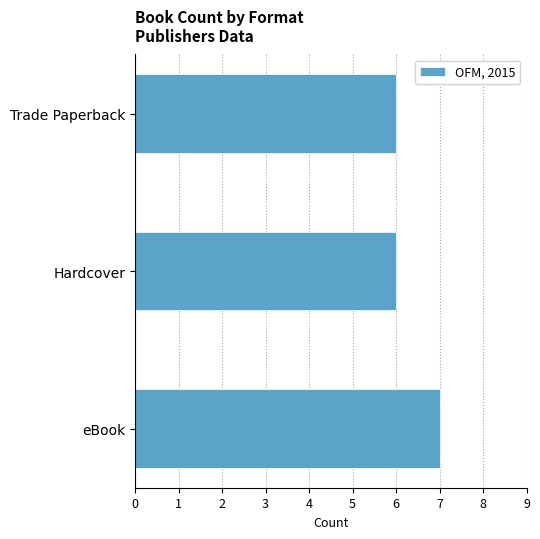

Count the values in the range 6 to 7.

3